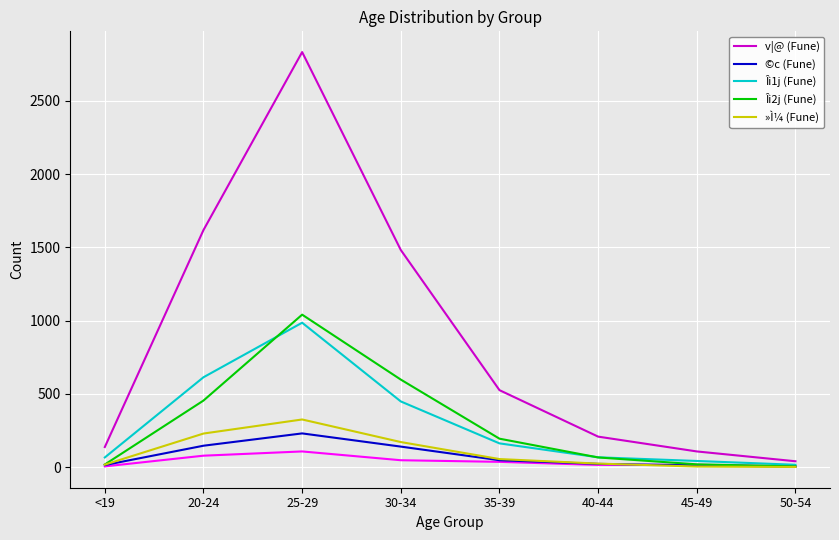

How many interior local peaks does the »Ì¼ (Fune) series have?

1